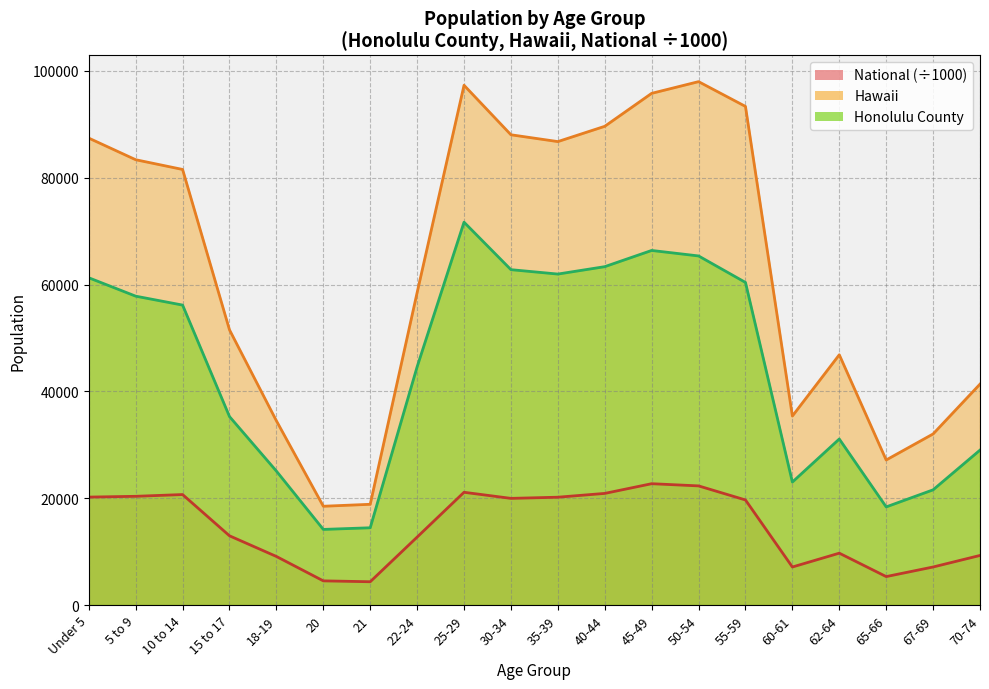

List the series in order of their overall mean, highest first.

Hawaii, Honolulu County, National